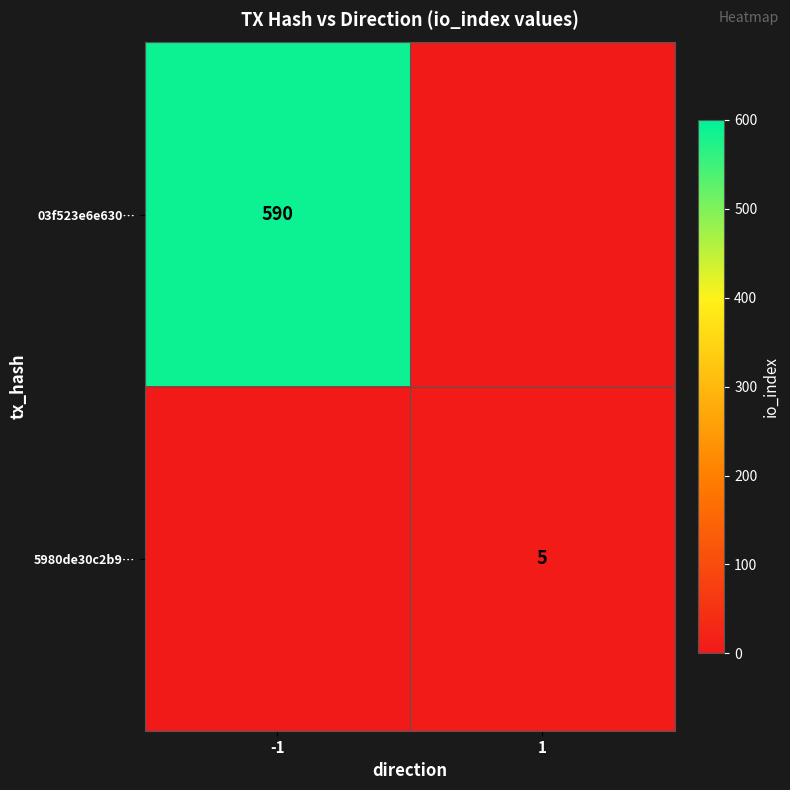

Is the value of 5980de30c2b9… at 1 greater than the value of 03f523e6e630… at -1?

No